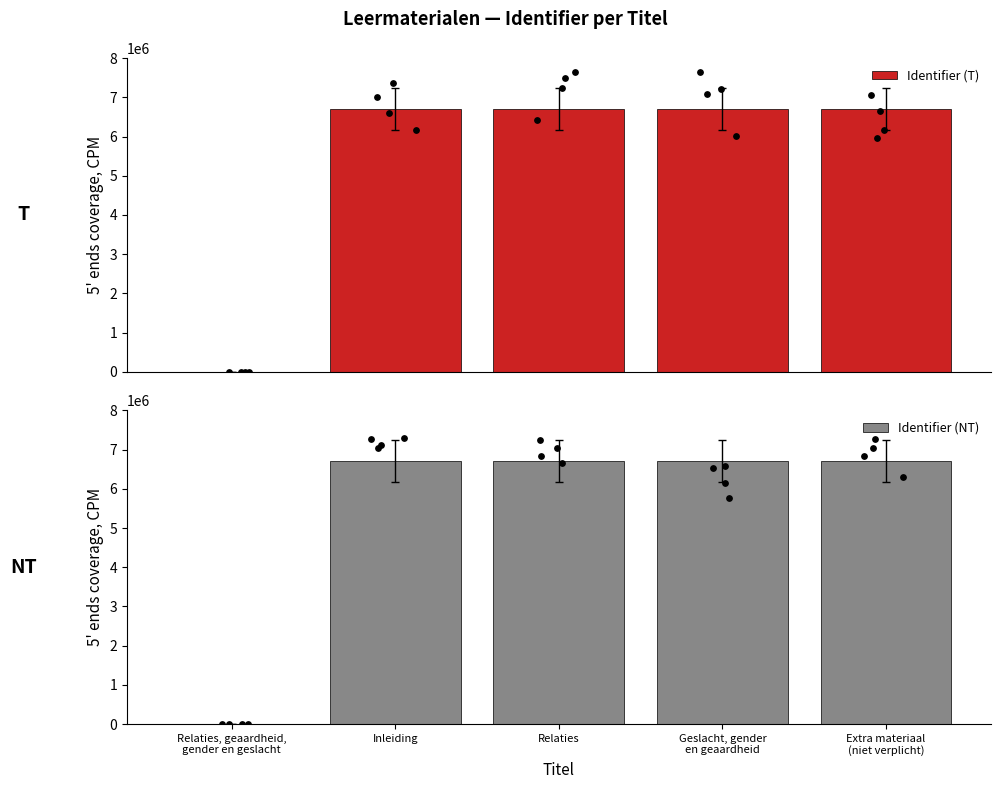

At how many categories does at least one series exceed 1253410?

4